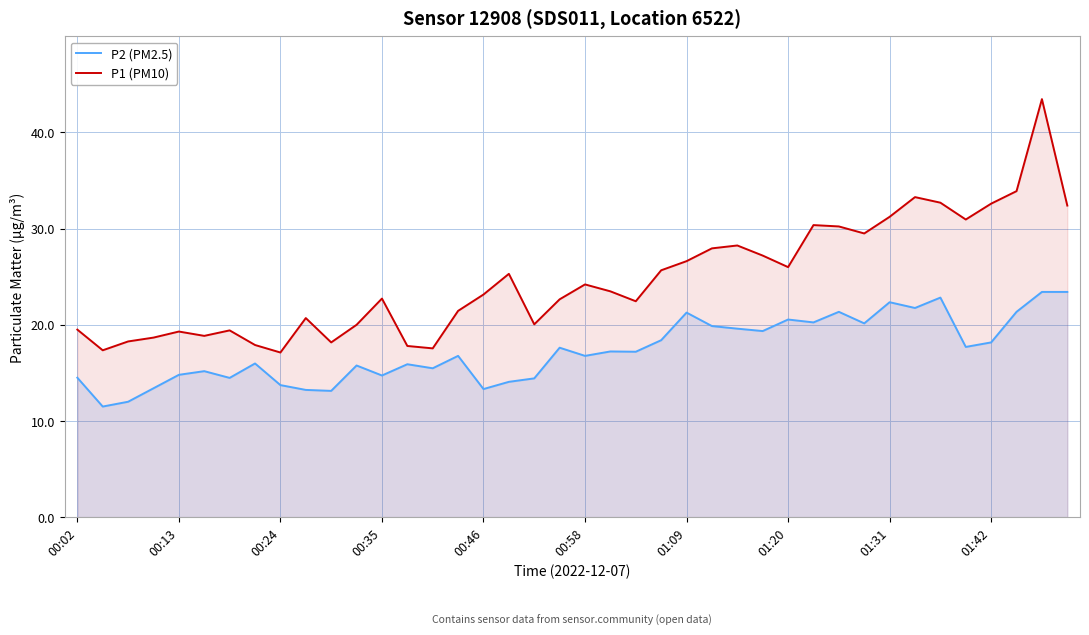

In P1 (PM10), how many points are higher than both neighbors (excluding endpoints)?

10